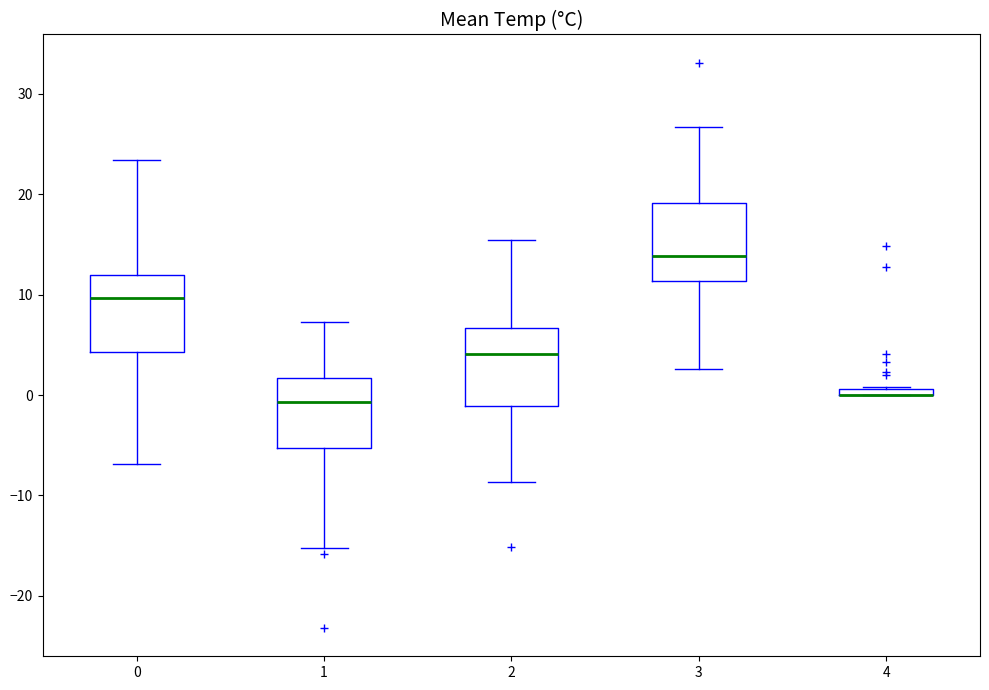

Where is the lower edge of the box at x = 0 on the y-axis? The values are not printed on the chart, so give them approximately, as read against the axis.

4